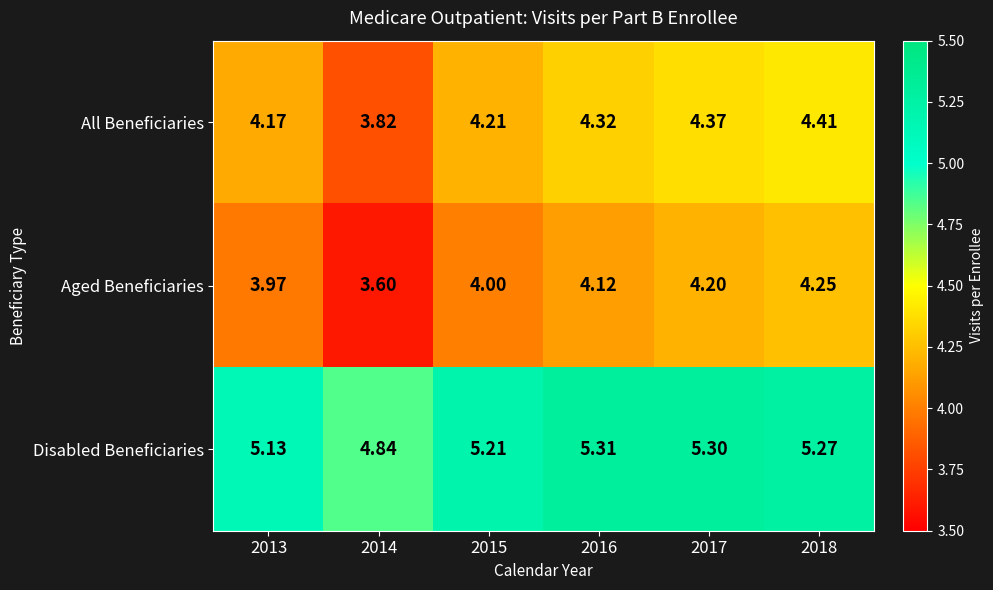

At 2013, list the series in order from largest to smallest.

Disabled Beneficiaries, All Beneficiaries, Aged Beneficiaries